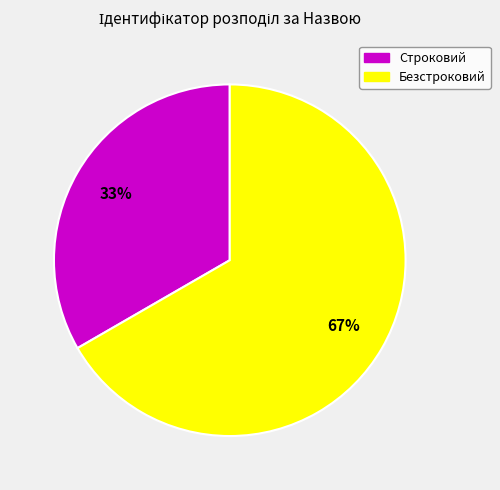

How many slices are in this pie chart?

2